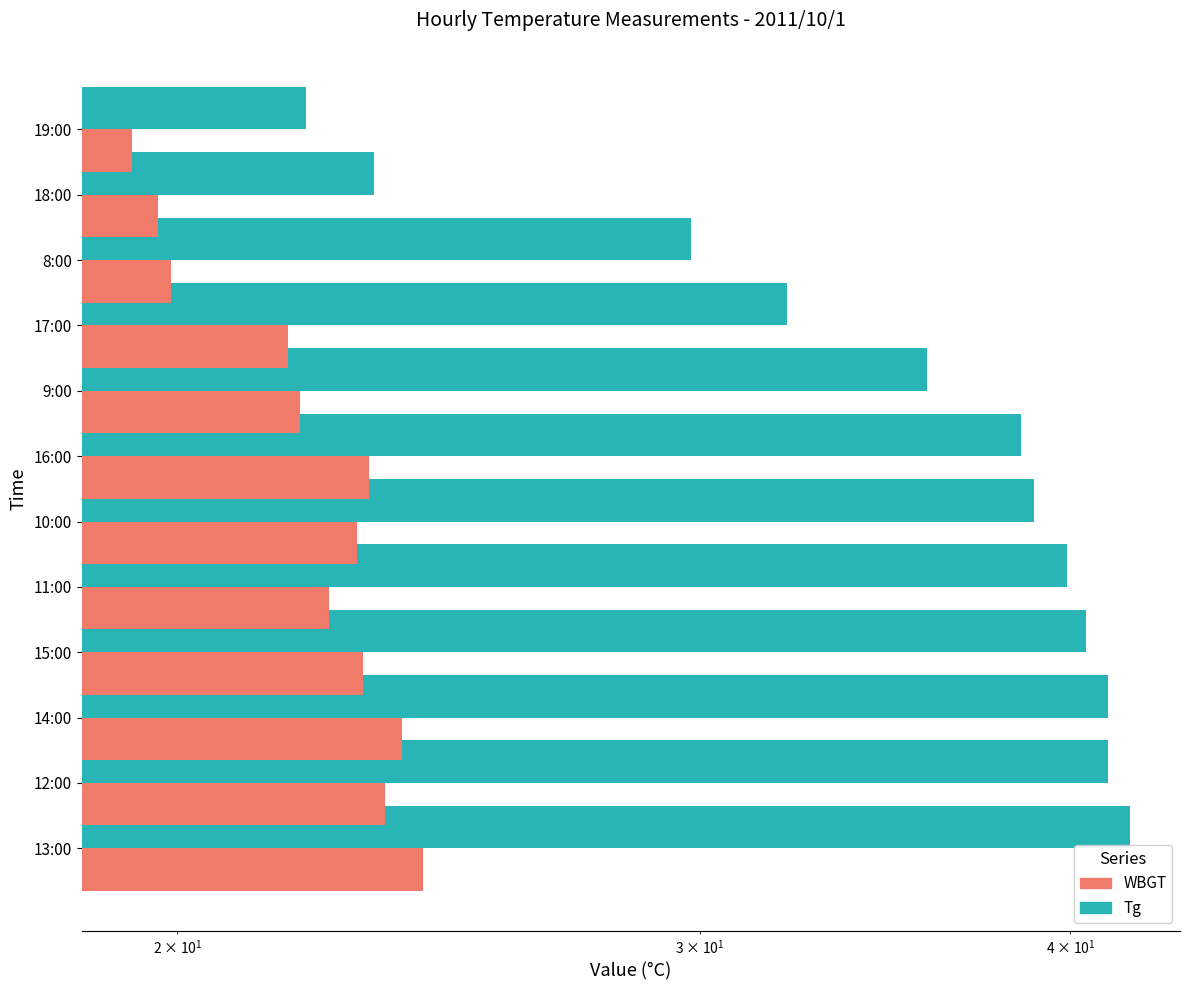

What is the lowest value of the WBGT series?

19.3